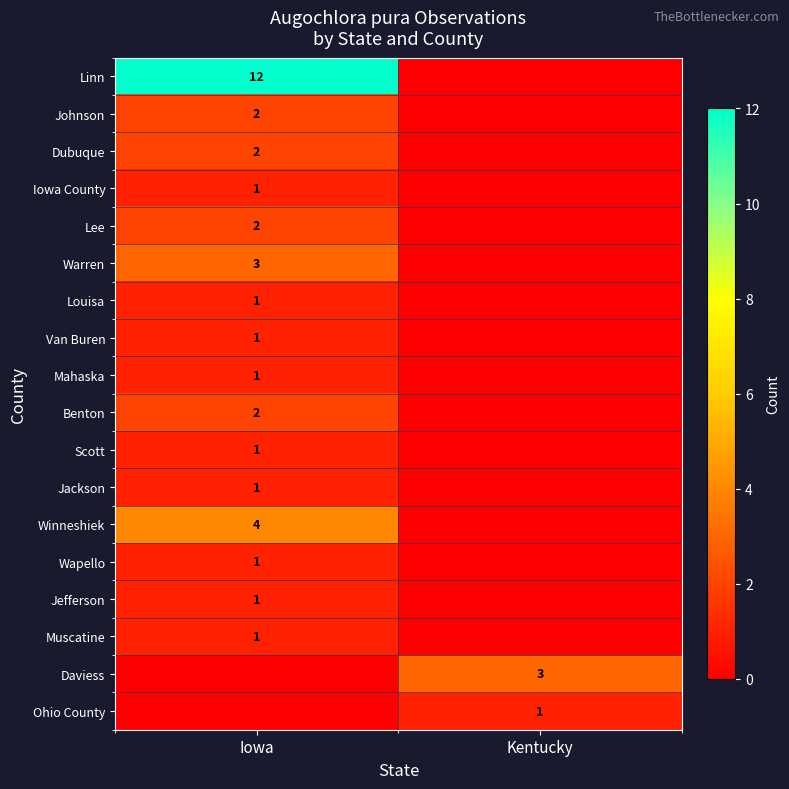

True or false: Winneshiek has a value of 1 at Iowa.

False